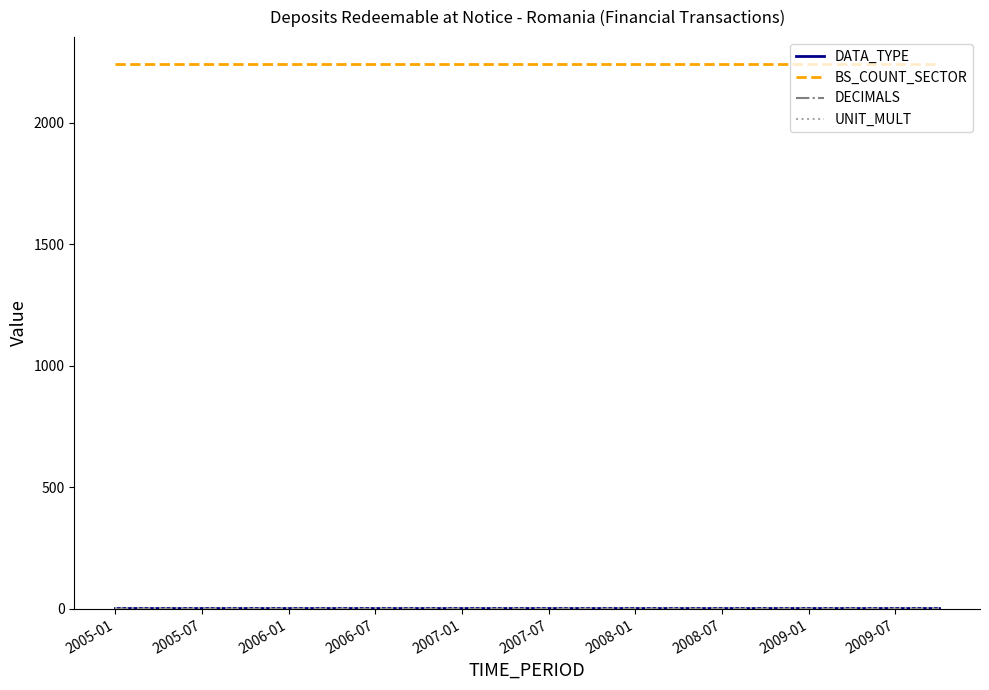

How many categories are shown in the chart?

20